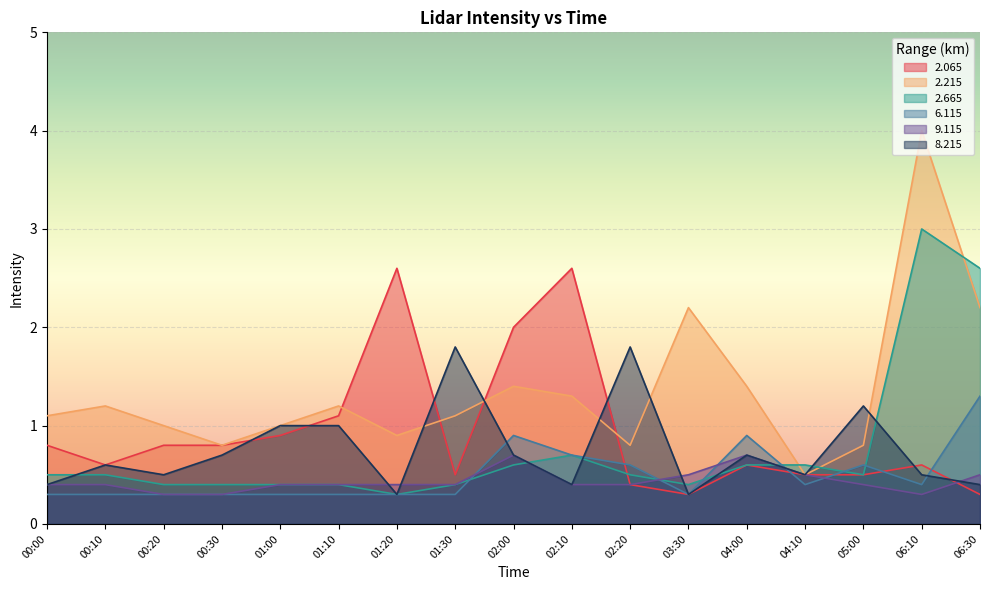

What is the difference between the maximum and second lowest values in the 2.665 series?

2.6